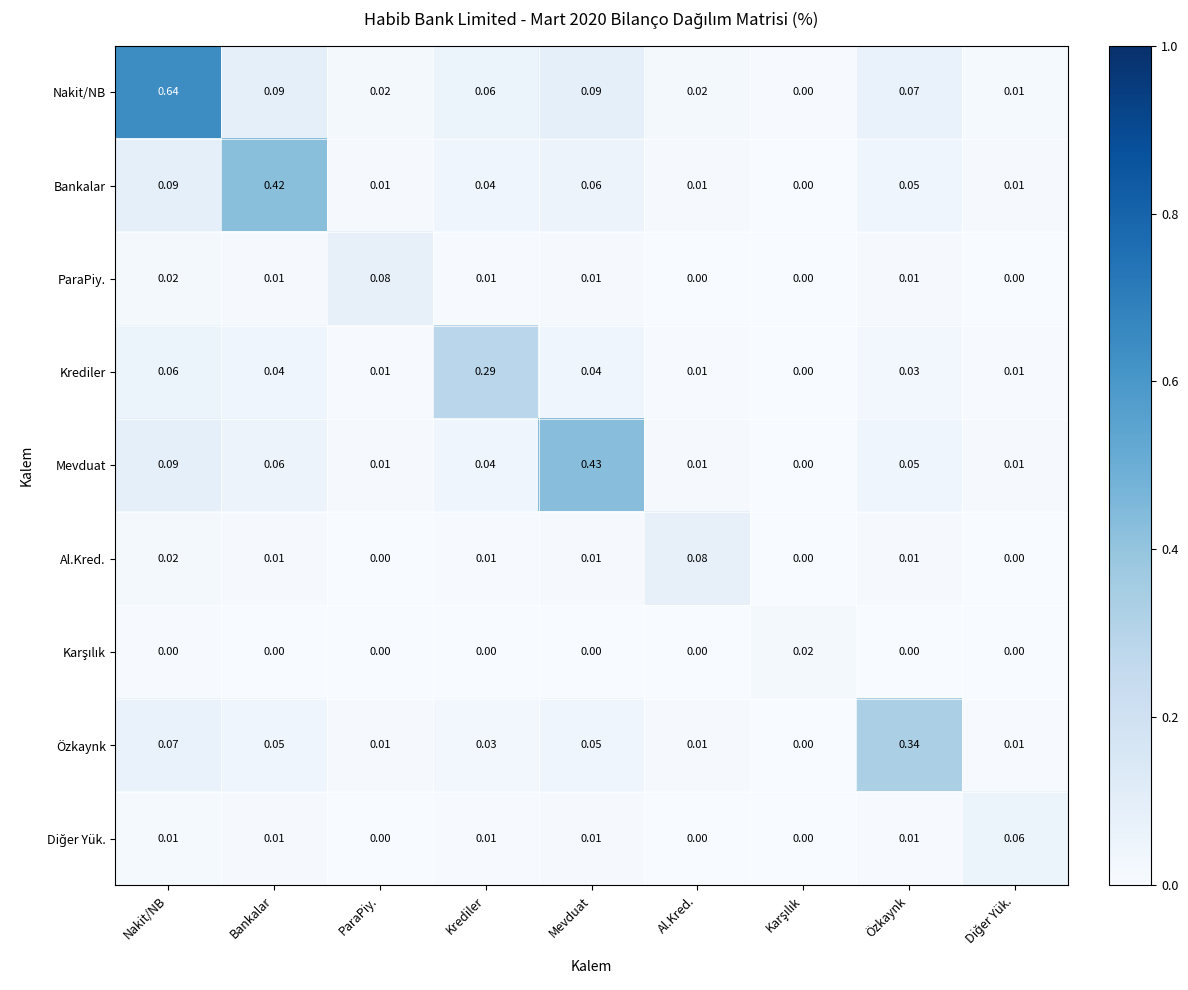

Which series has the widest spread of values?

Nakit/NB